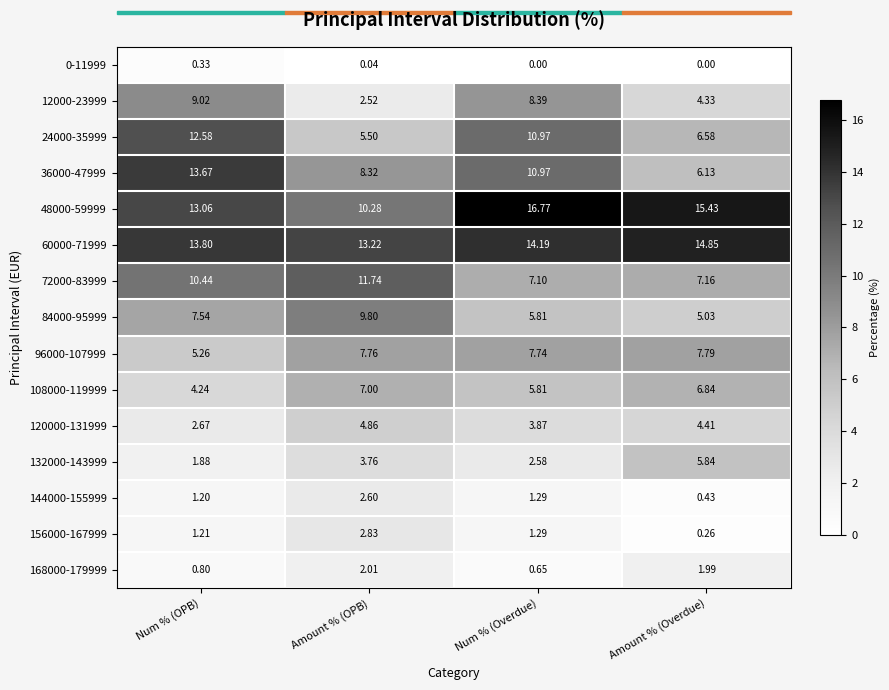

Which category has the highest value across all series?

Num % (Overdue)